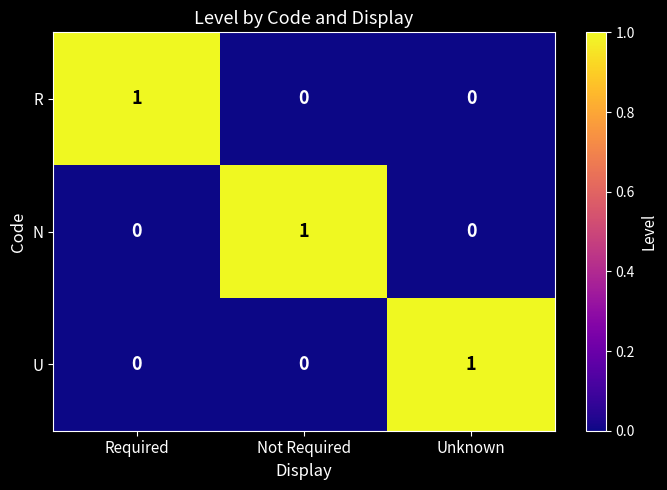

At which label does R reach its peak?

Required